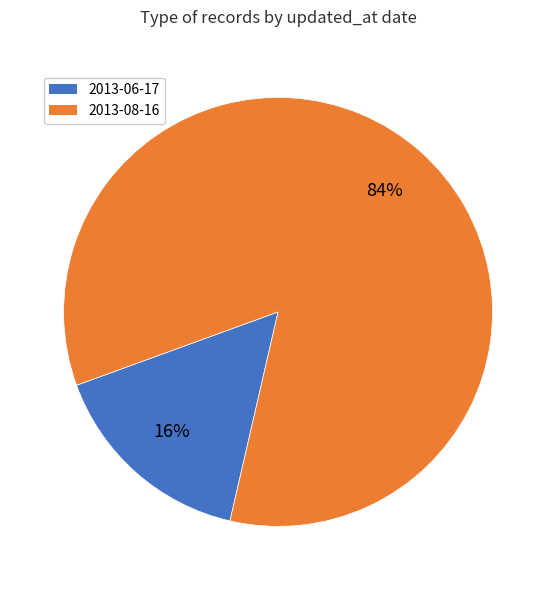

To the nearest percent, what is the average slice percentage?

50%